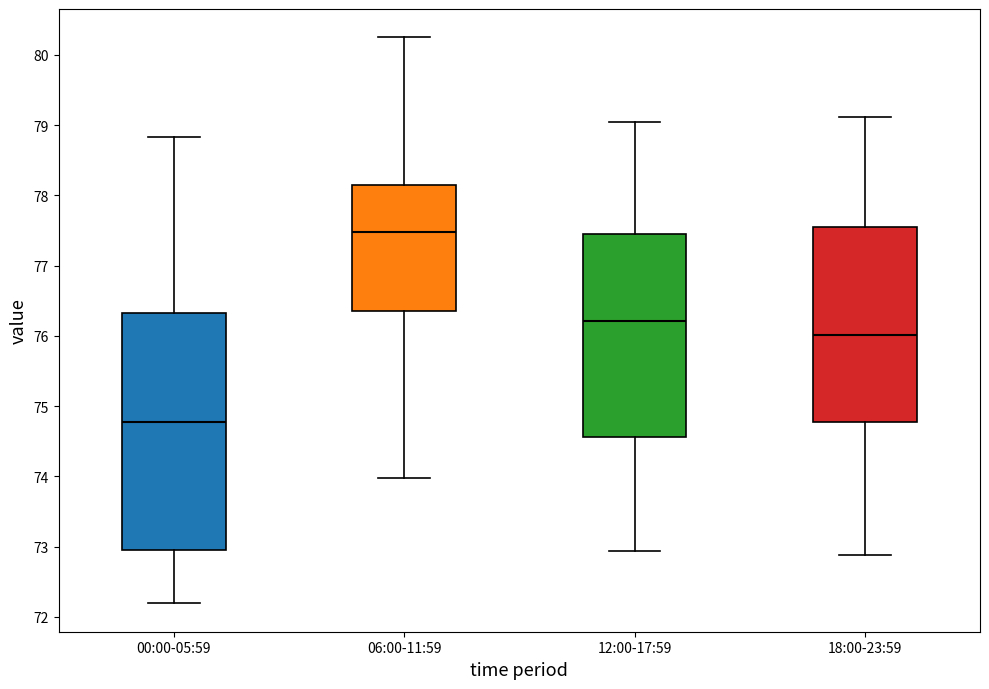

Where is the upper edge of the box for 18:00-23:59 on the y-axis? The values are not printed on the chart, so give them approximately, as read against the axis.

77.6